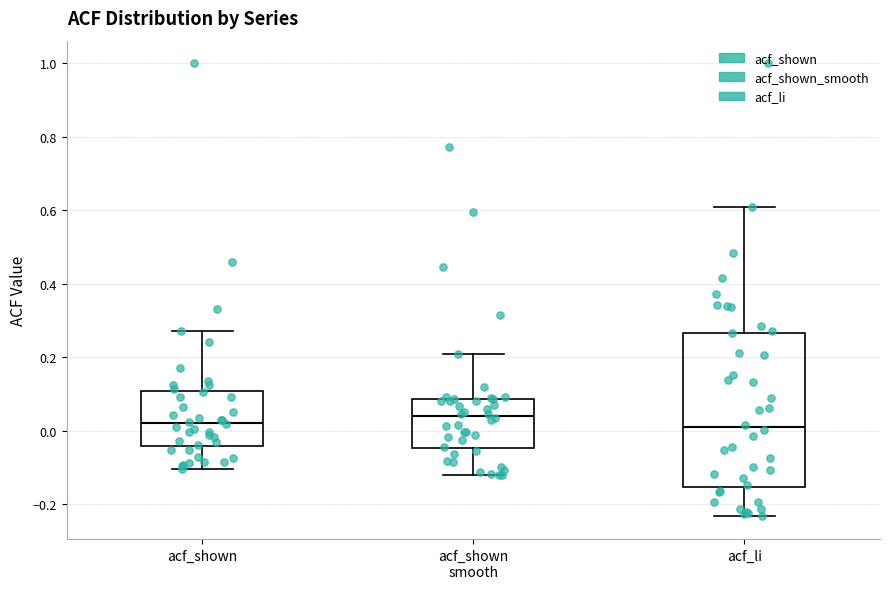

Where does the upper whisker of the box for acf_shown end on the y-axis? The values are not printed on the chart, so give them approximately, as read against the axis.

0.28